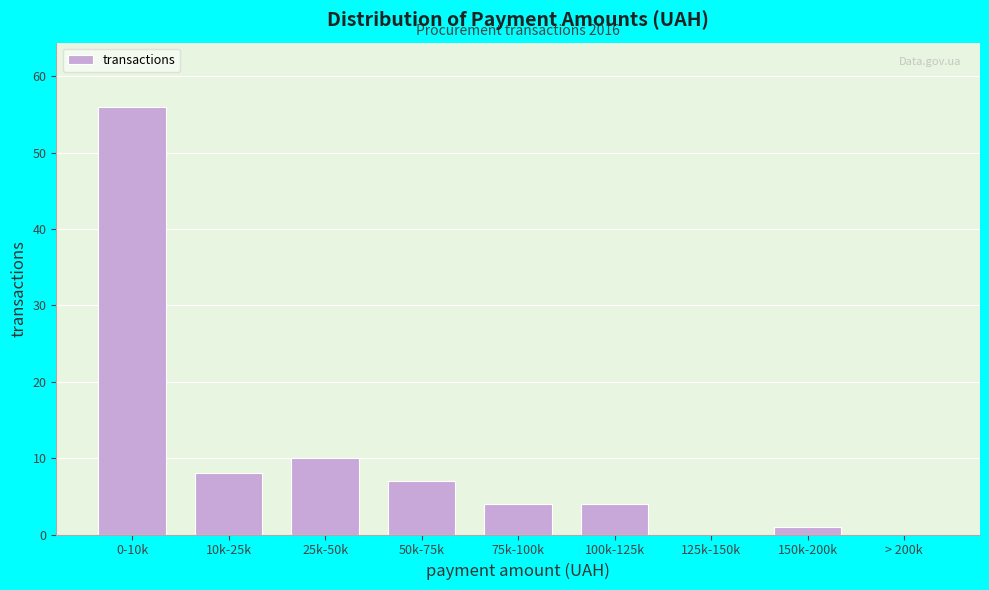

Reading left to right, list all the values displayed in this chart.

0-10k=56	10k-25k=8	25k-50k=10	50k-75k=7	75k-100k=4	100k-125k=4	125k-150k=0	150k-200k=1	> 200k=0